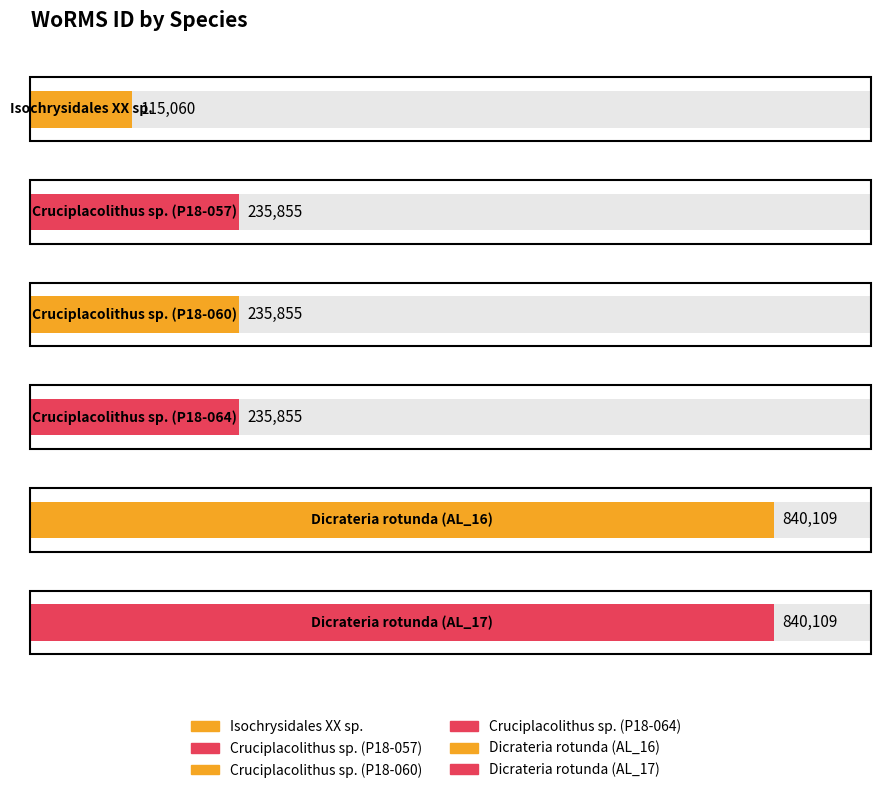

Approximately how many times larger is the value at Dicrateria rotunda (AL_16) compared to Cruciplacolithus sp. (P18-060)?

3.6